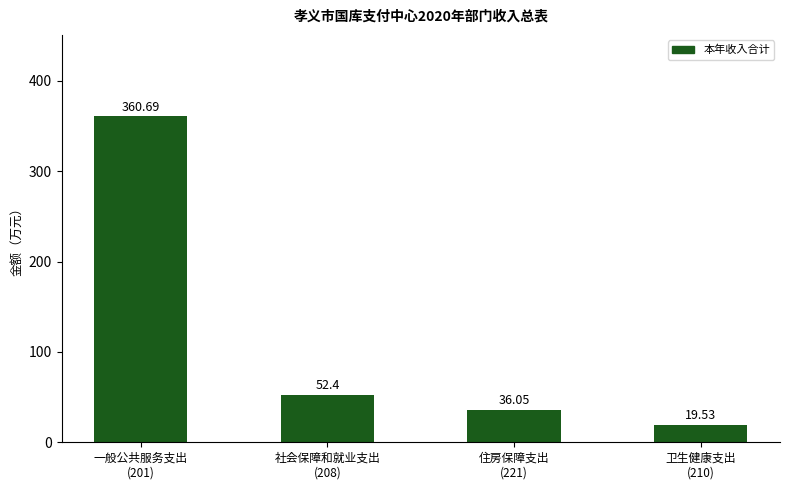

What is the label of the 3rd bar from the right?

社会保障和就业支出
(208)